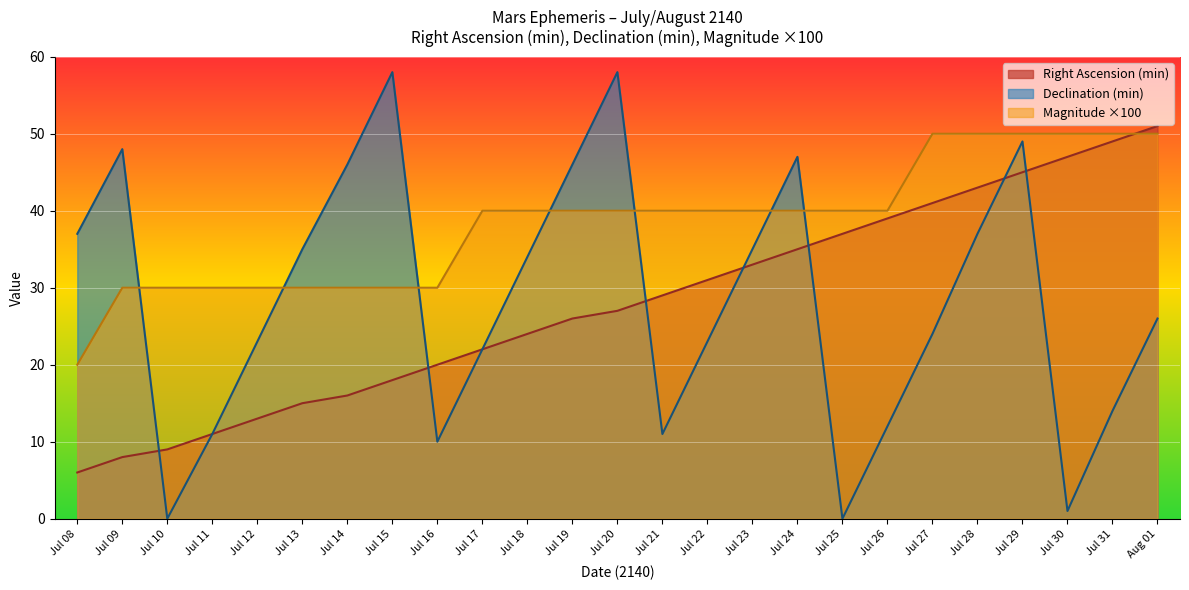

At Jul 29, list the series in order from largest to smallest.

Magnitude ×100, Declination (min), Right Ascension (min)